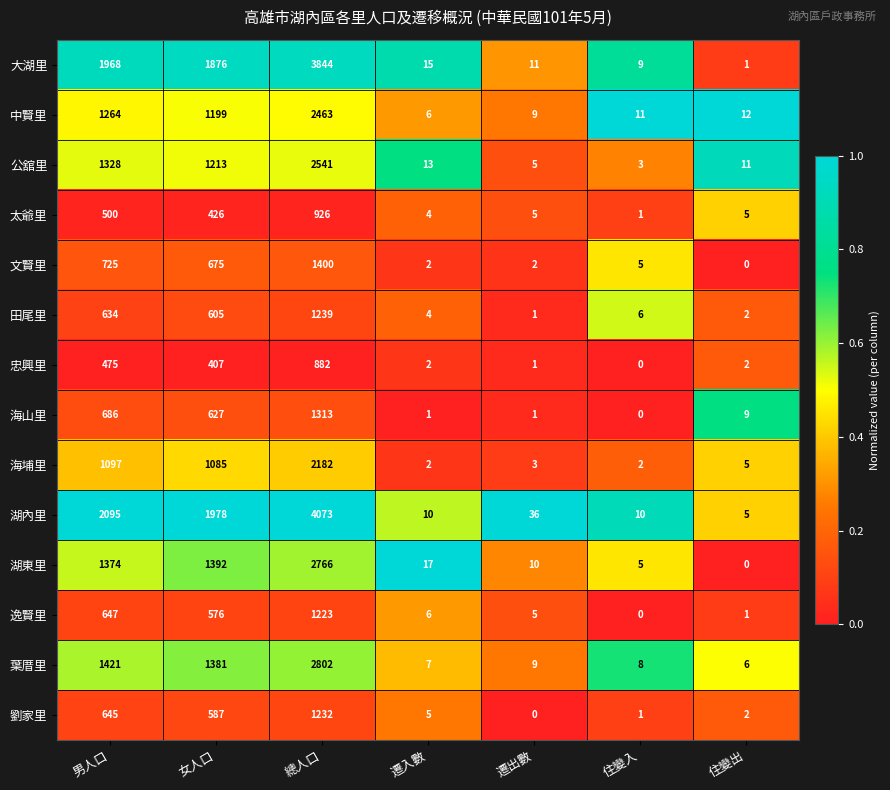

Count the number of data series in this chart.

14